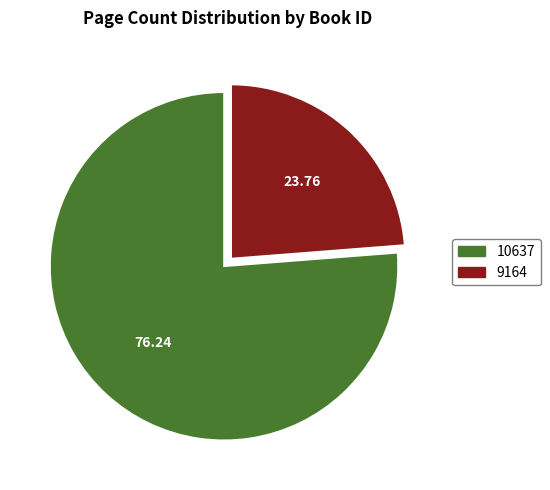

What is the ratio of the value at 10637 to the value at 9164?

3.2